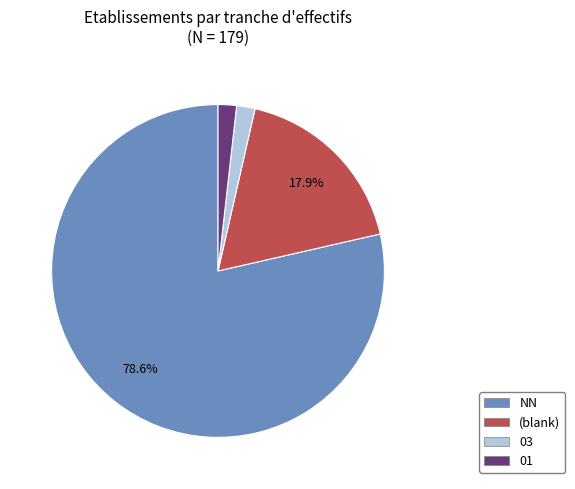

Is there any slice that represents more than half of the pie?

Yes